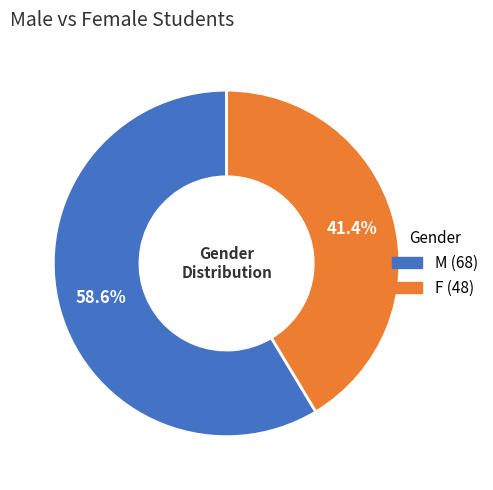

Which slice is the largest?

M